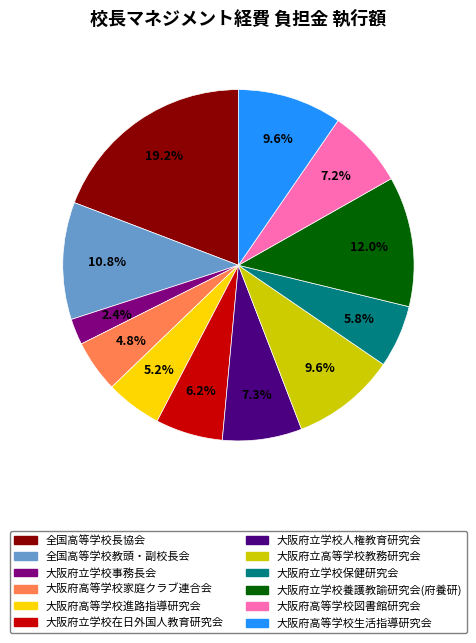

Which slice is the largest?

全国高等学校長協会